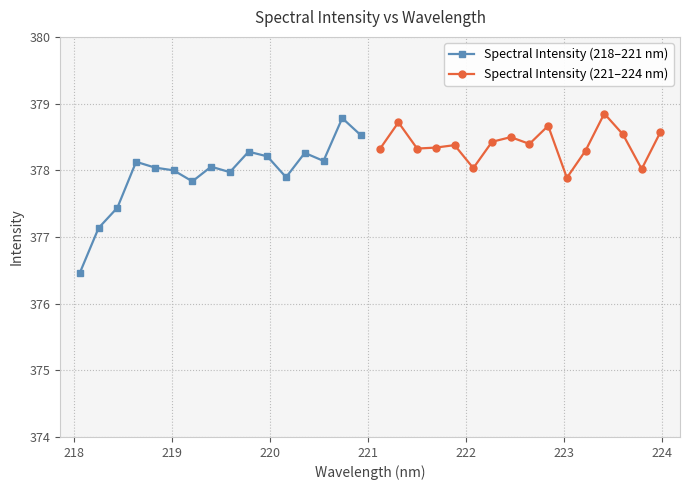

List the series in order of their overall mean, lowest first.

Spectral Intensity (218–221 nm), Spectral Intensity (221–224 nm)